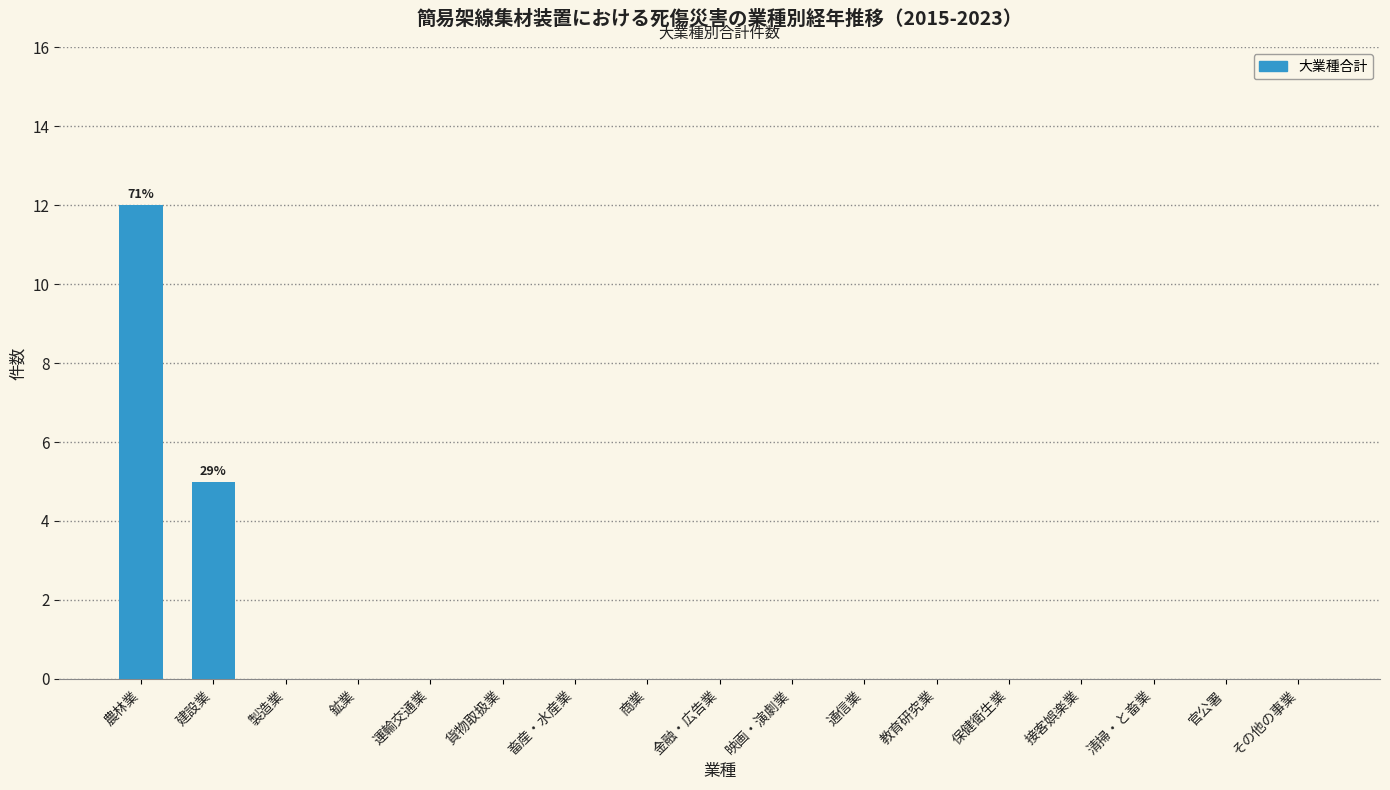

Reading left to right, what are all the values shown in this chart?

農林業=12	建設業=5	製造業=0	鉱業=0	運輸交通業=0	貨物取扱業=0	畜産・水産業=0	商業=0	金融・広告業=0	映画・演劇業=0	通信業=0	教育研究業=0	保健衛生業=0	接客娯楽業=0	清掃・と畜業=0	官公署=0	その他の事業=0